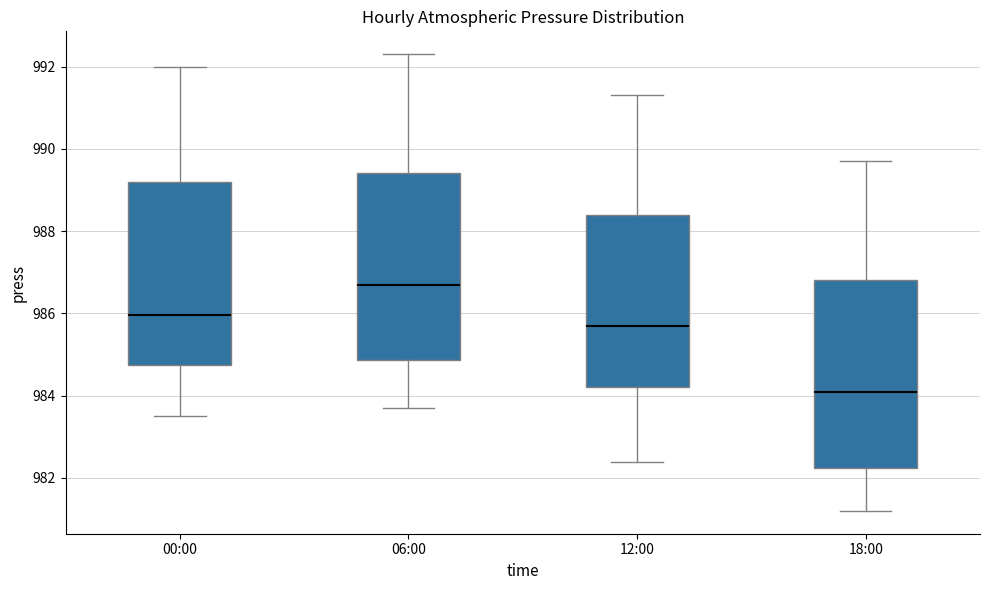

Reading left to right, transcribe this box plot: for each box, give where its median line is, the range the box spans, and where its two whiskers end, as read against the y-axis. The values are not printed on the chart, so give them approximately, as read against the axis.

00:00: median 986.0, box 984.8 to 989.2, whiskers 983.6 to 992.0
06:00: median 986.8, box 984.8 to 989.4, whiskers 983.8 to 992.4
12:00: median 985.8, box 984.2 to 988.4, whiskers 982.4 to 991.4
18:00: median 984.2, box 982.2 to 986.8, whiskers 981.2 to 989.8